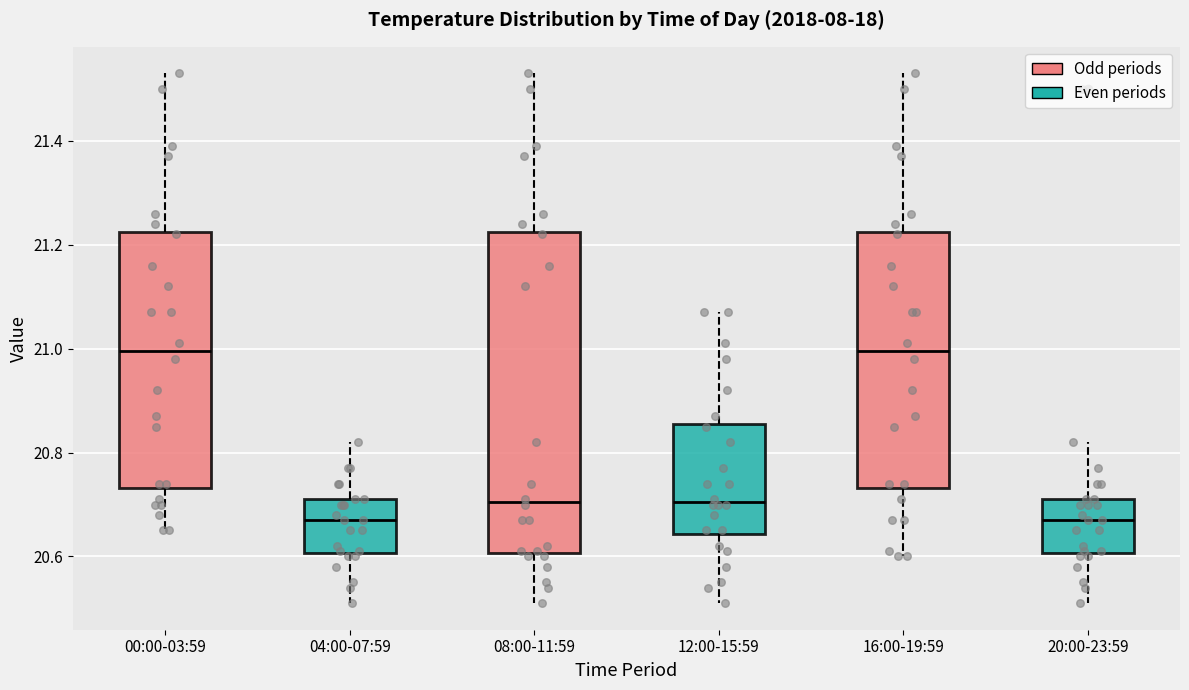

Reading left to right, transcribe this box plot: for each box, give where its median line is, the range the box spans, and where its two whiskers end, as read against the y-axis. The values are not printed on the chart, so give them approximately, as read against the axis.

00:00-03:59: median 21.00, box 20.74 to 21.22, whiskers 20.66 to 21.54
04:00-07:59: median 20.68, box 20.60 to 20.72, whiskers 20.52 to 20.82
08:00-11:59: median 20.70, box 20.60 to 21.22, whiskers 20.52 to 21.54
12:00-15:59: median 20.70, box 20.64 to 20.86, whiskers 20.52 to 21.08
16:00-19:59: median 21.00, box 20.74 to 21.22, whiskers 20.60 to 21.54
20:00-23:59: median 20.68, box 20.60 to 20.72, whiskers 20.52 to 20.82